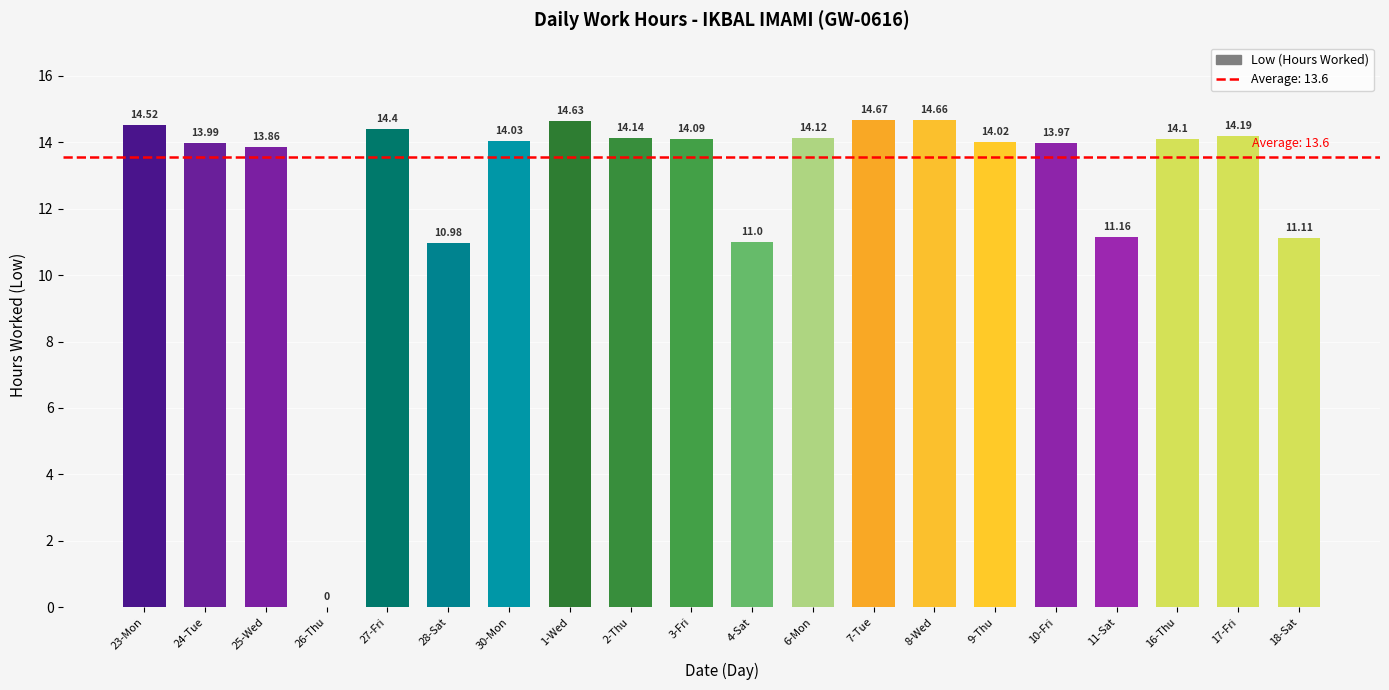

Reading left to right, list all the values displayed in this chart.

23-Mon=14.5	24-Tue=14.0	25-Wed=13.9	26-Thu=0.0	27-Fri=14.4	28-Sat=11.0	30-Mon=14.0	1-Wed=14.6	2-Thu=14.1	3-Fri=14.1	4-Sat=11.0	6-Mon=14.1	7-Tue=14.7	8-Wed=14.7	9-Thu=14.0	10-Fri=14.0	11-Sat=11.2	16-Thu=14.1	17-Fri=14.2	18-Sat=11.1